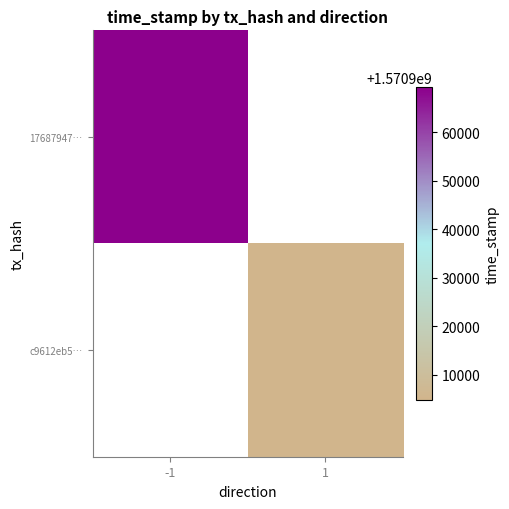

At which label does c9612eb5… reach its peak?

-1